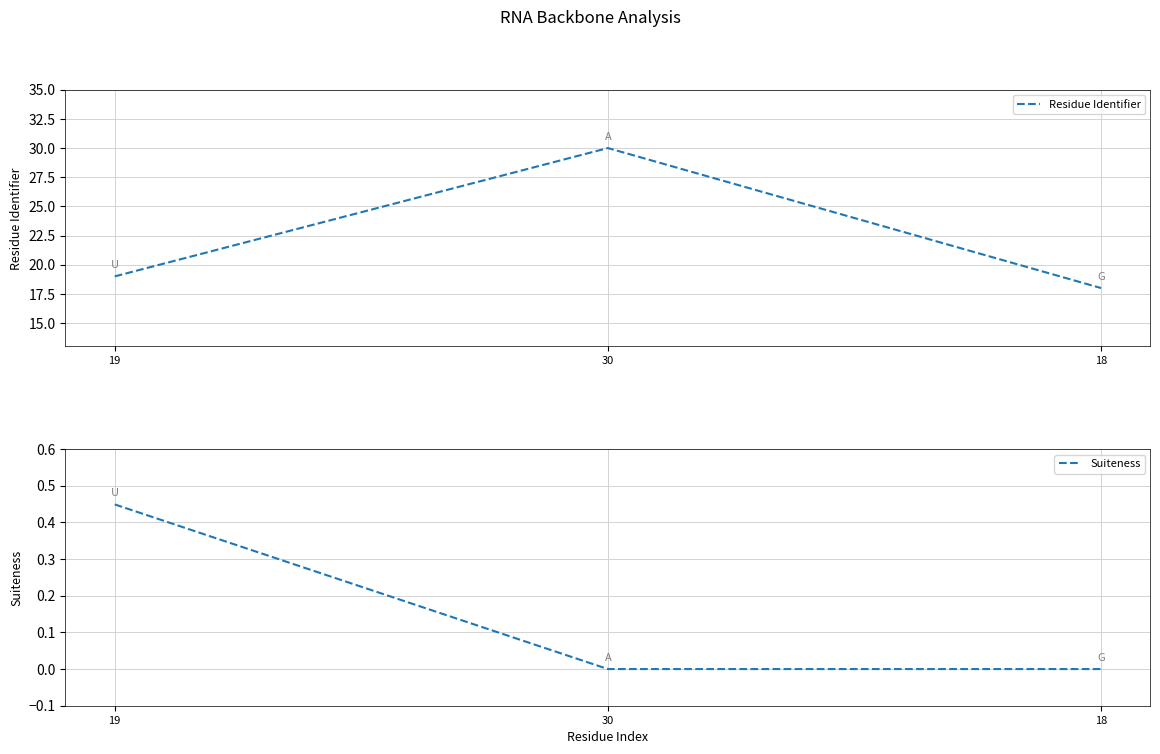

What is the value of the Suiteness point at the 1st from the left?

0.4